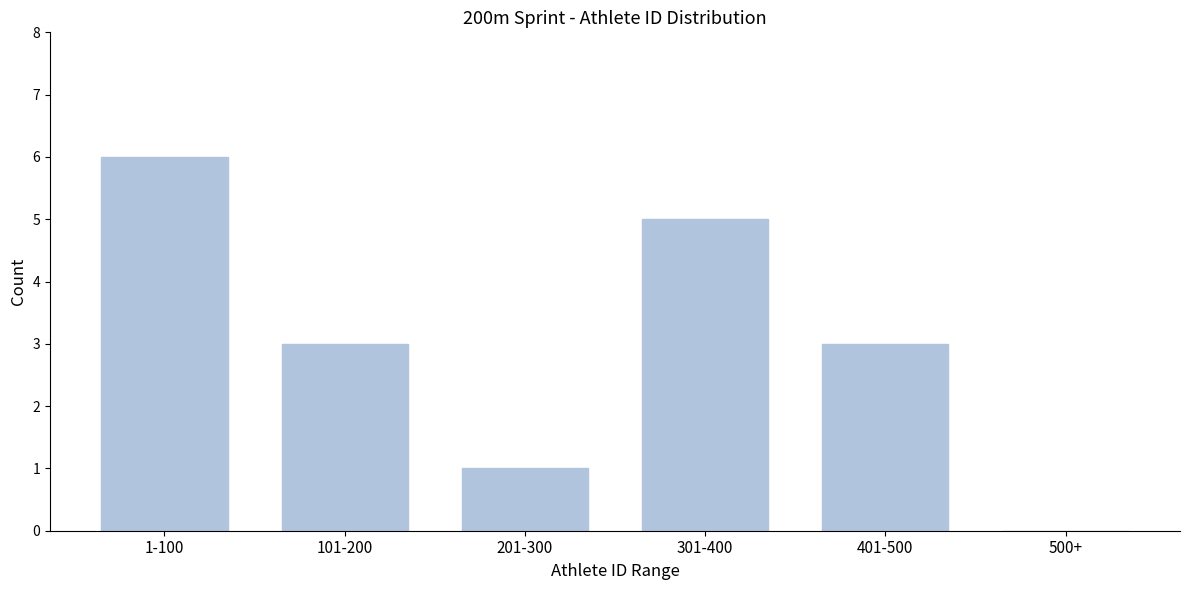

Reading right to left, extract all data points from this chart.

500+=0	401-500=3	301-400=5	201-300=1	101-200=3	1-100=6